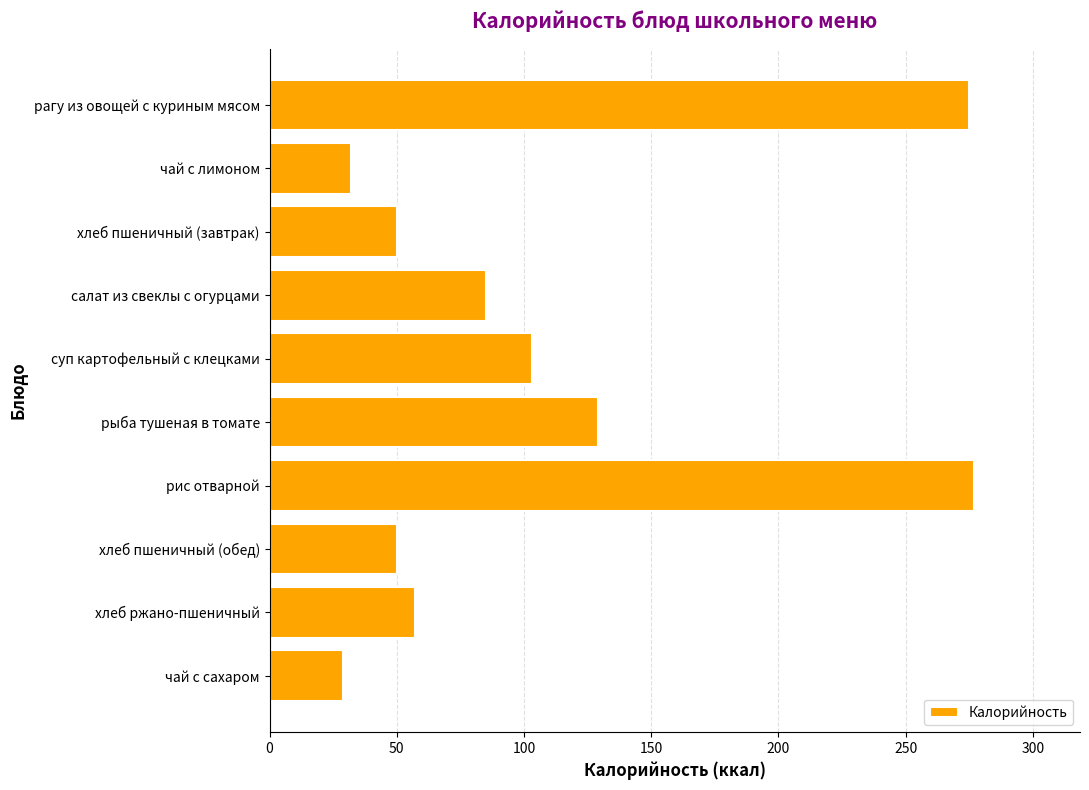

The chart shows a value of 85 at салат из свеклы с огурцами. True or false?

True